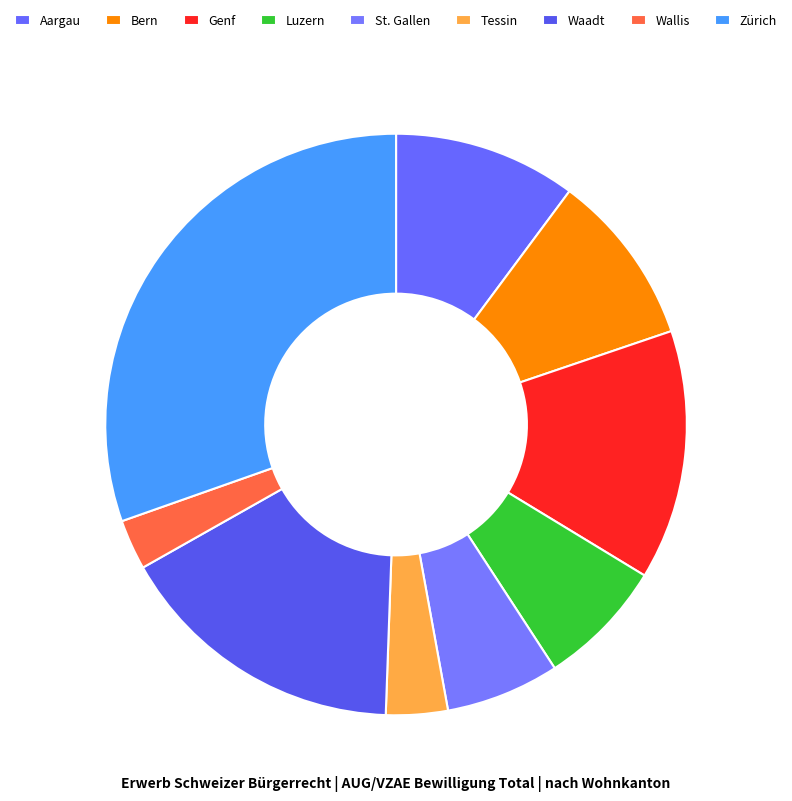

Rank the categories by value from highest to lowest.

Zürich, Waadt, Genf, Aargau, Bern, Luzern, St. Gallen, Tessin, Wallis